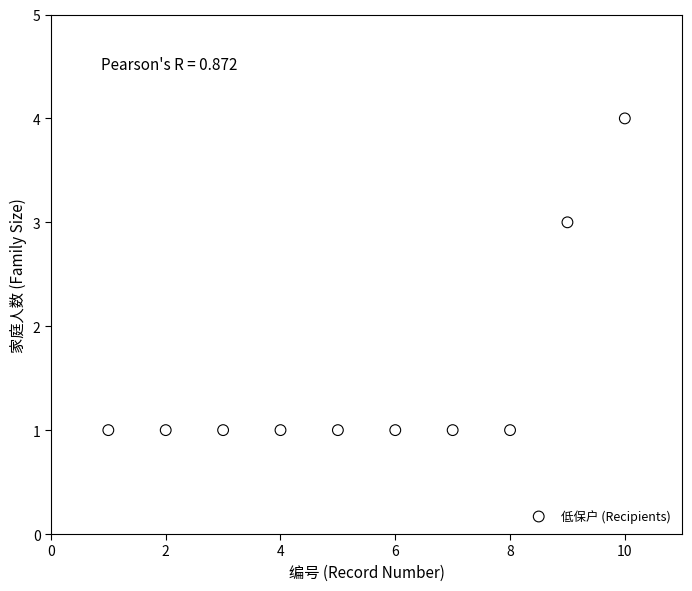

What is the range of X values (max minus min)?

9